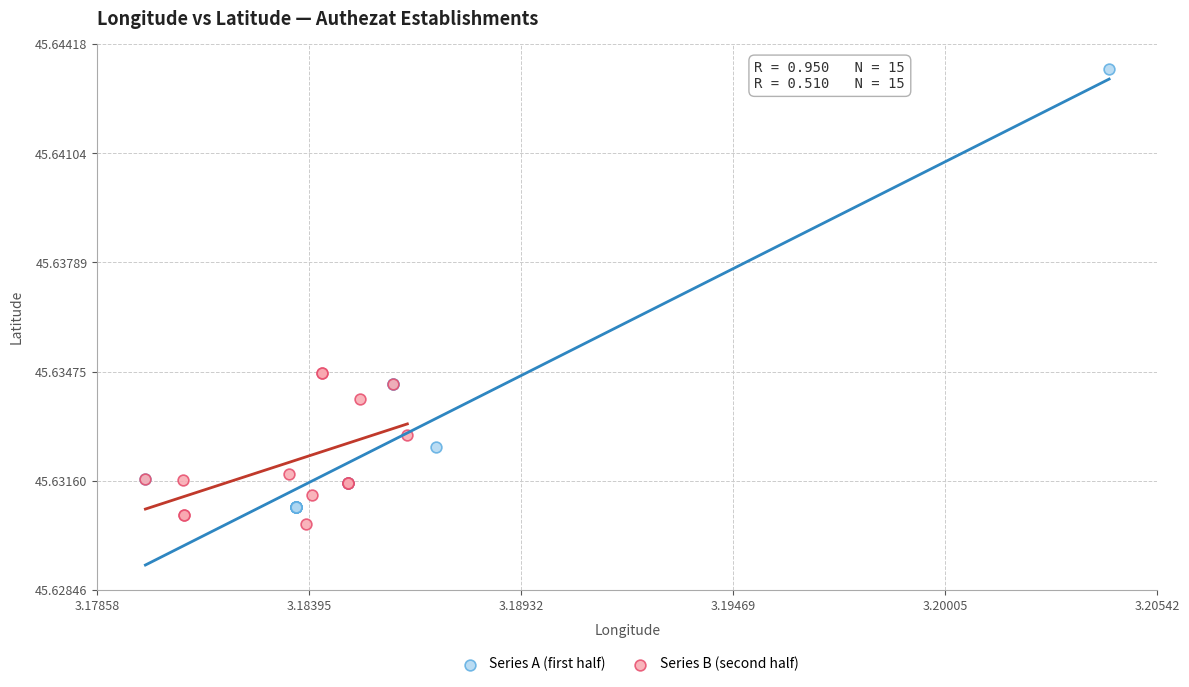

Which series contains the highest Y value?

Series A (first half)